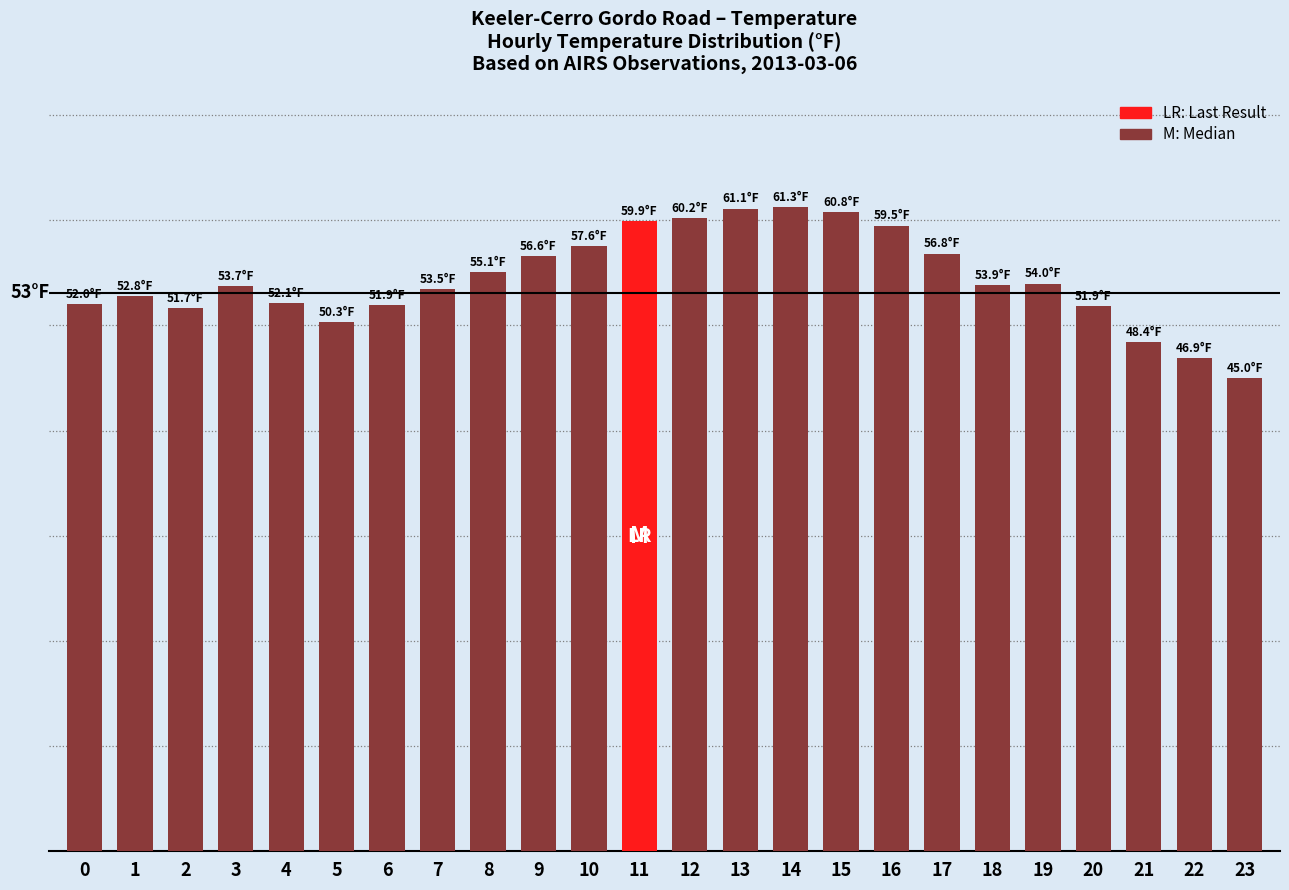

Does the chart contain any negative values?

No